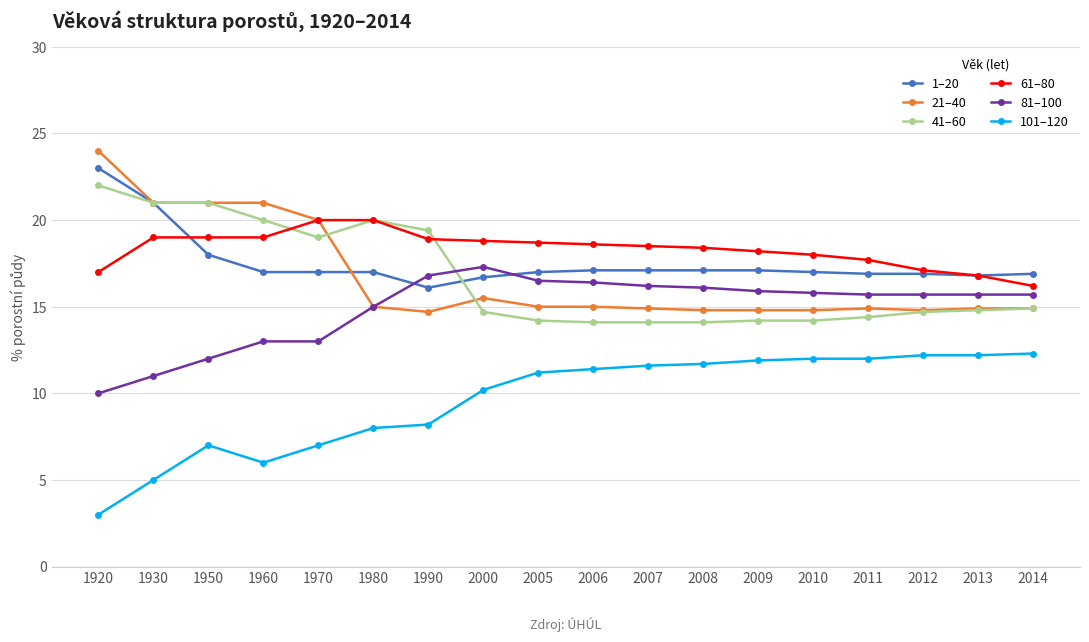

List the series in order of their peak value, lowest first.

101–120, 81–100, 61–80, 41–60, 1–20, 21–40